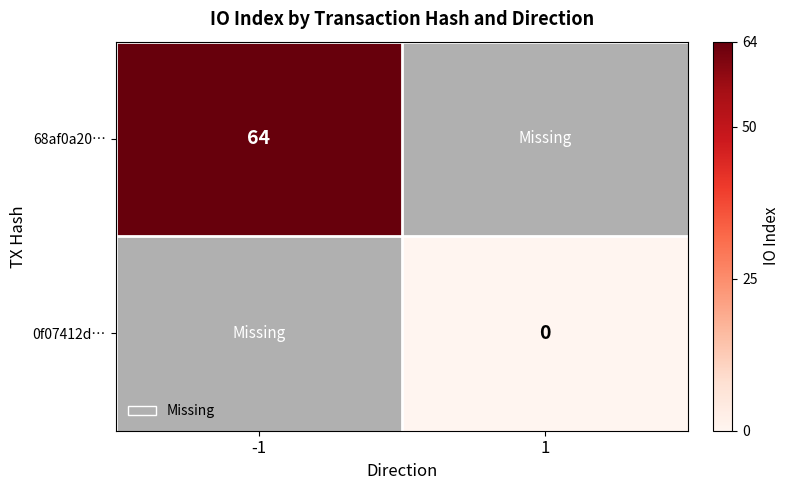

True or false: 68af0a20… has a value of 64 at -1.

True